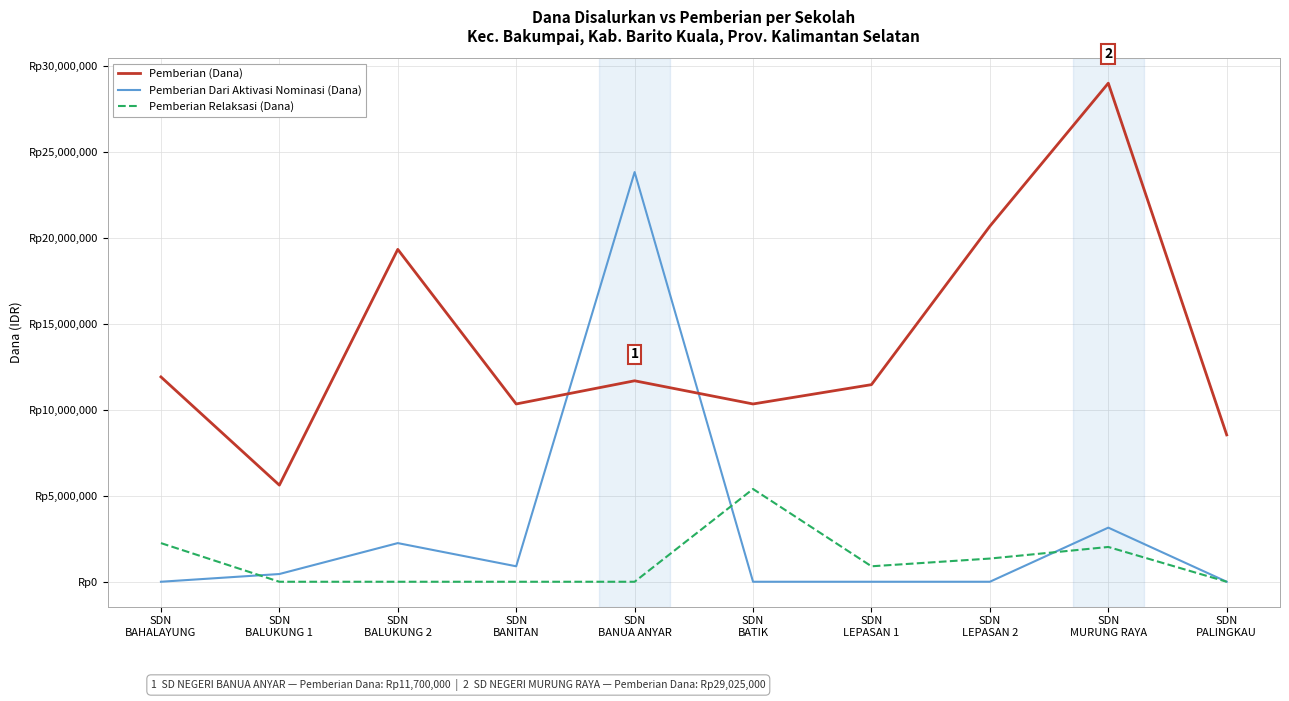

True or false: Pemberian Relaksasi (Dana) and Pemberian (Dana) intersect in this chart.

False